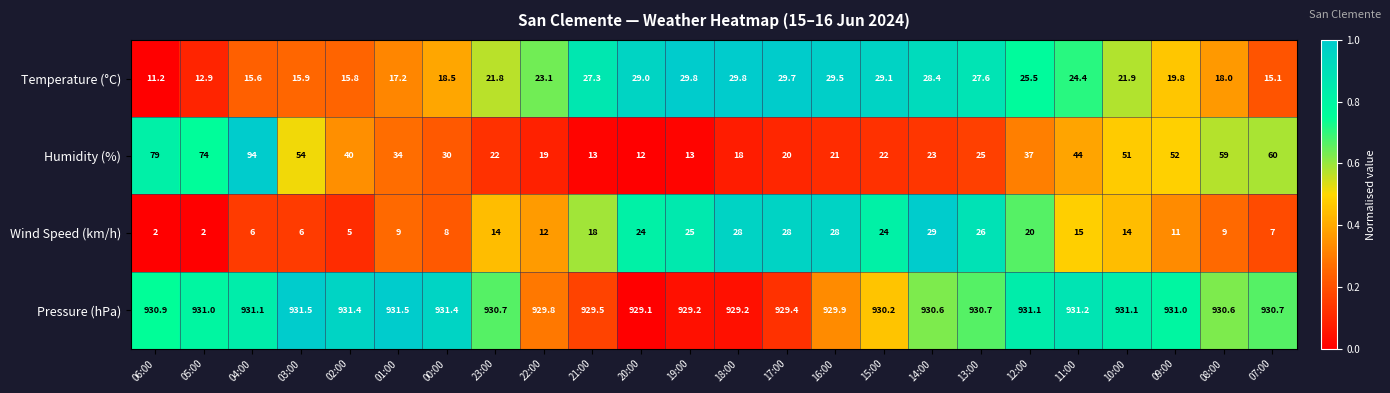

What is the total value across all series at 05:00?

1019.9